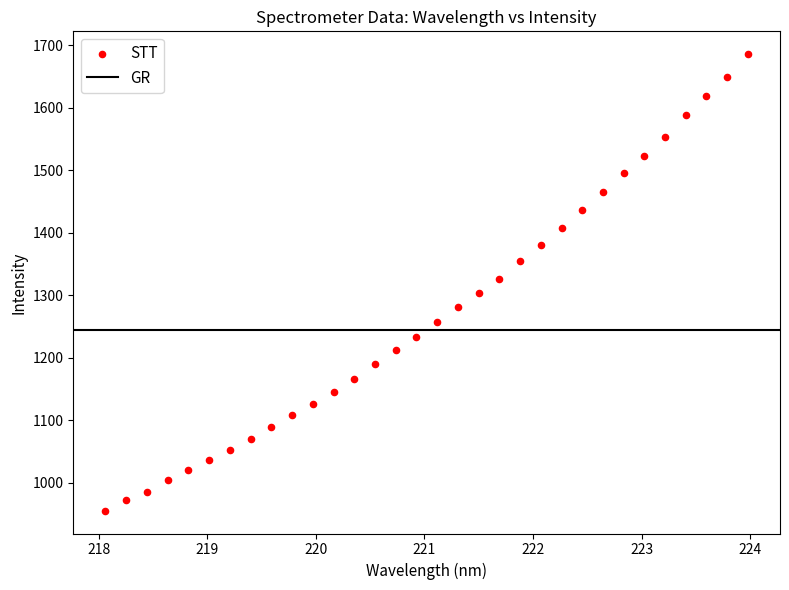

What is the range of X values (max minus min)?

5.9